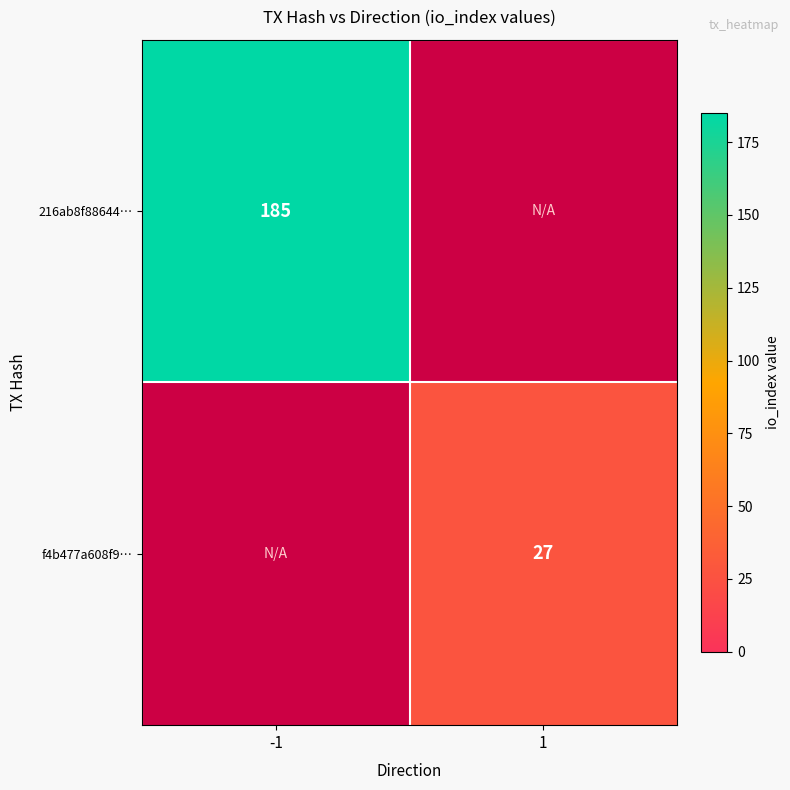

Which category has the highest value across all series?

-1